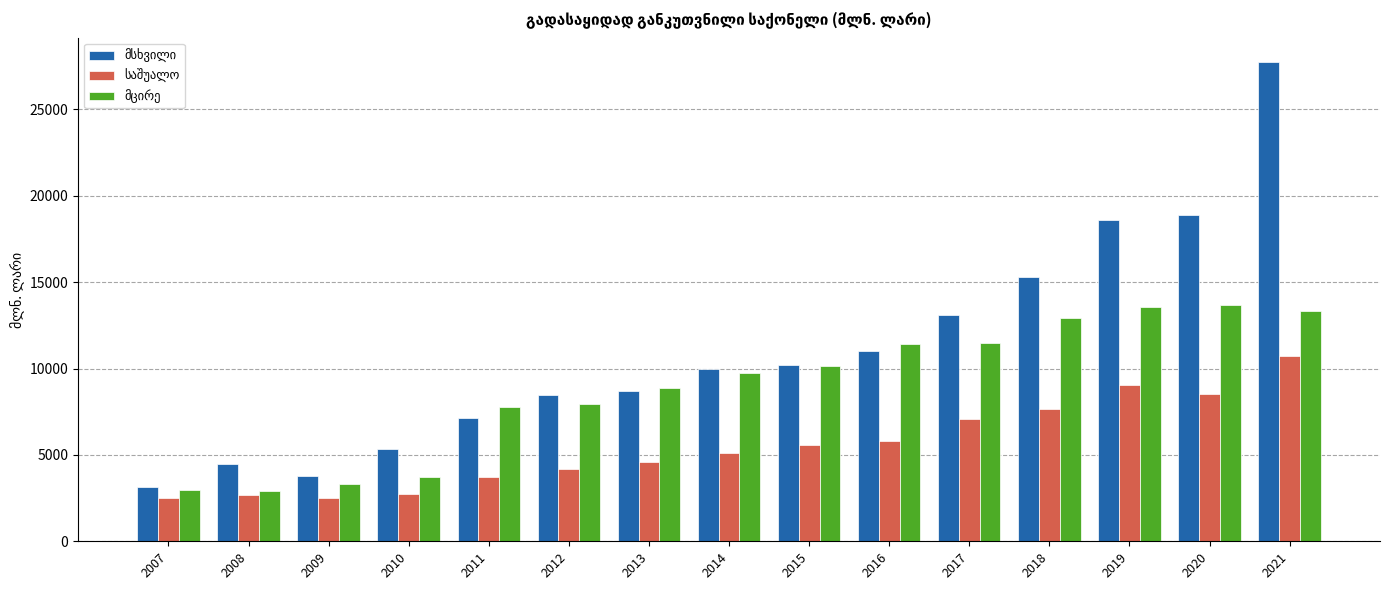

What is the maximum value shown in the chart?

27767.7